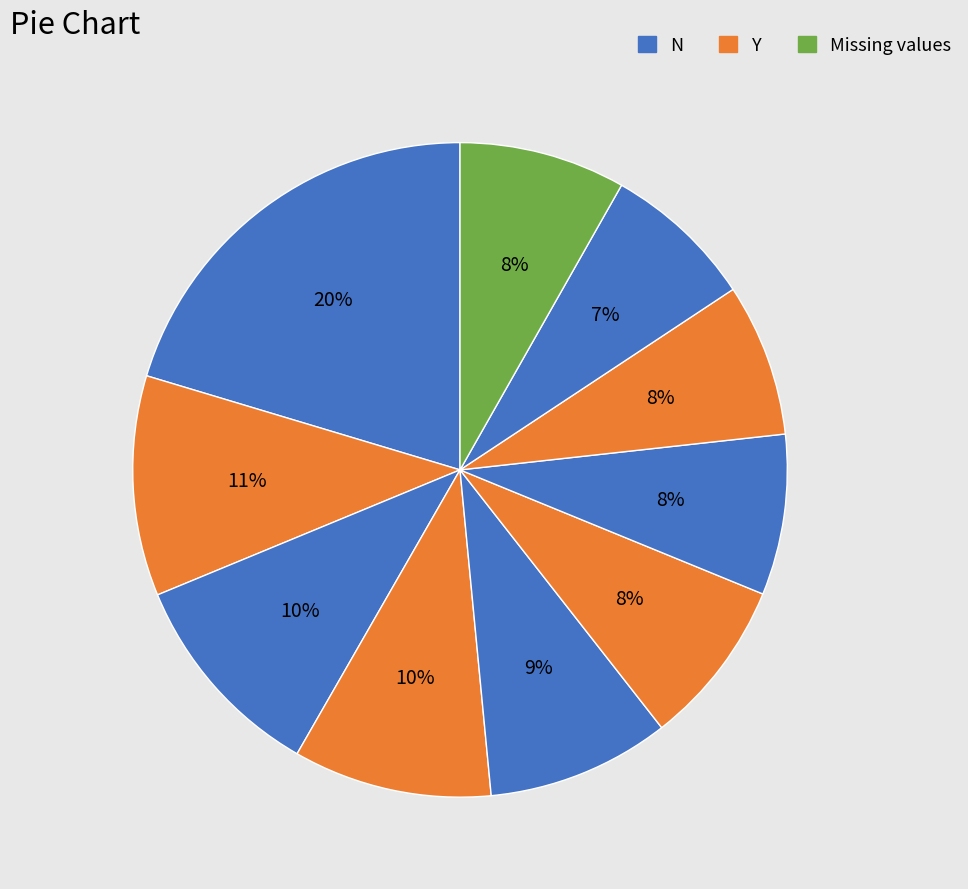

How many slices are in this pie chart?

10